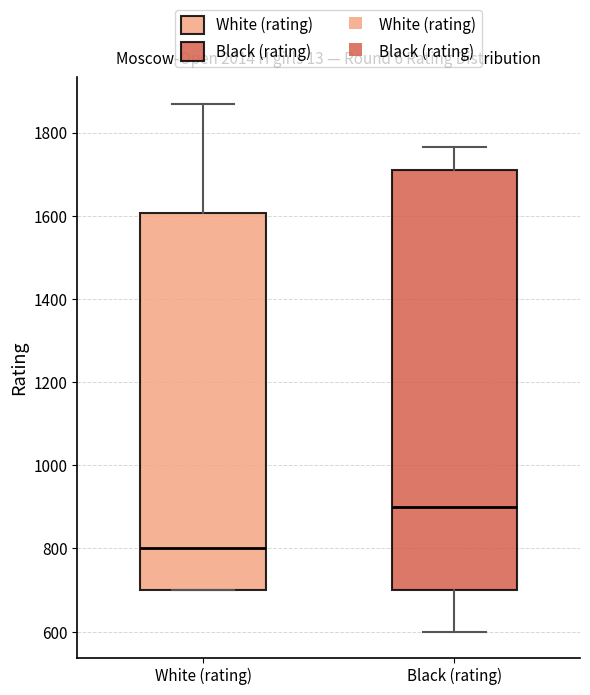

Which box is the tallest, from its lower edge to its upper edge?

Black (rating)